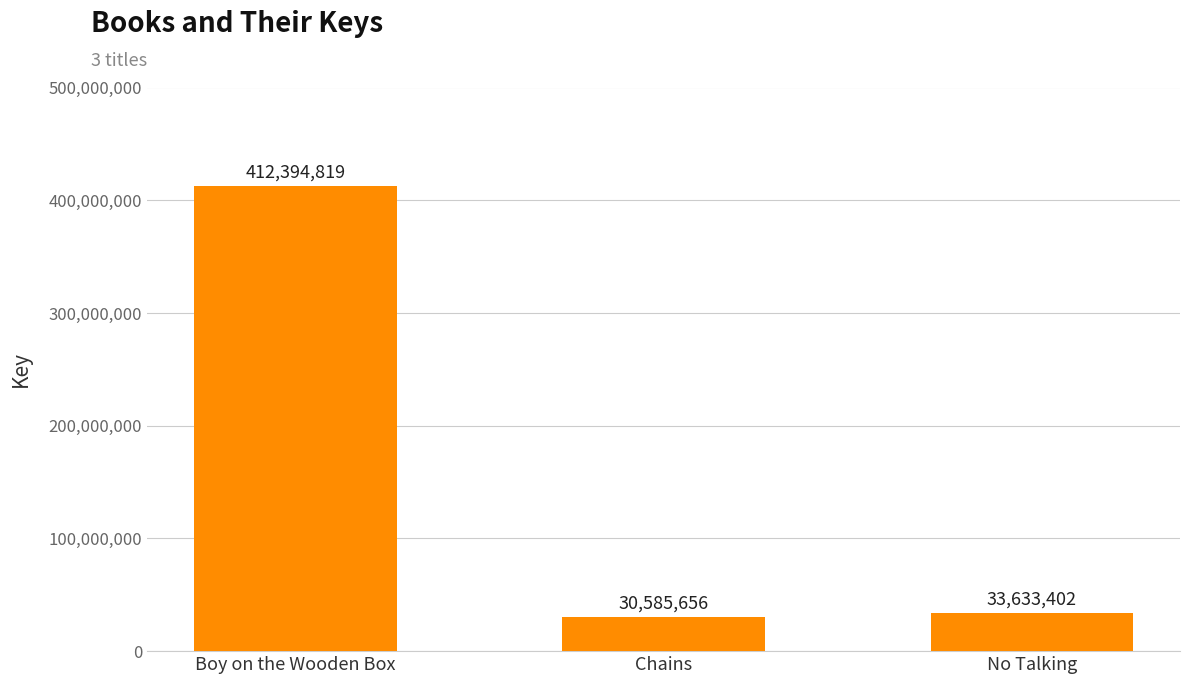

At which category does the chart reach its peak across all series?

Boy on the Wooden Box